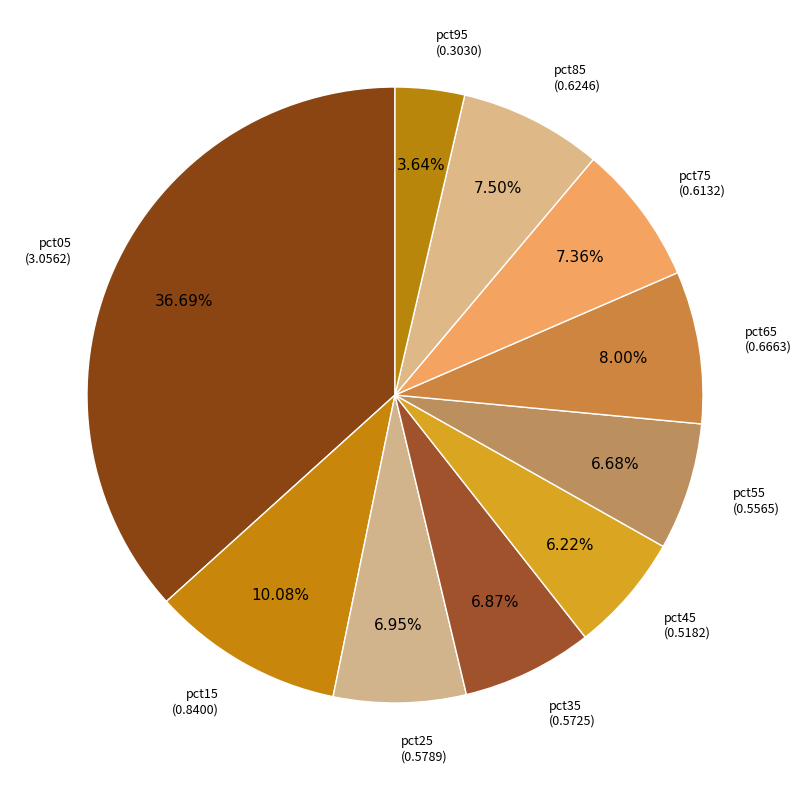

What is the smallest slice in the pie chart?

pct95